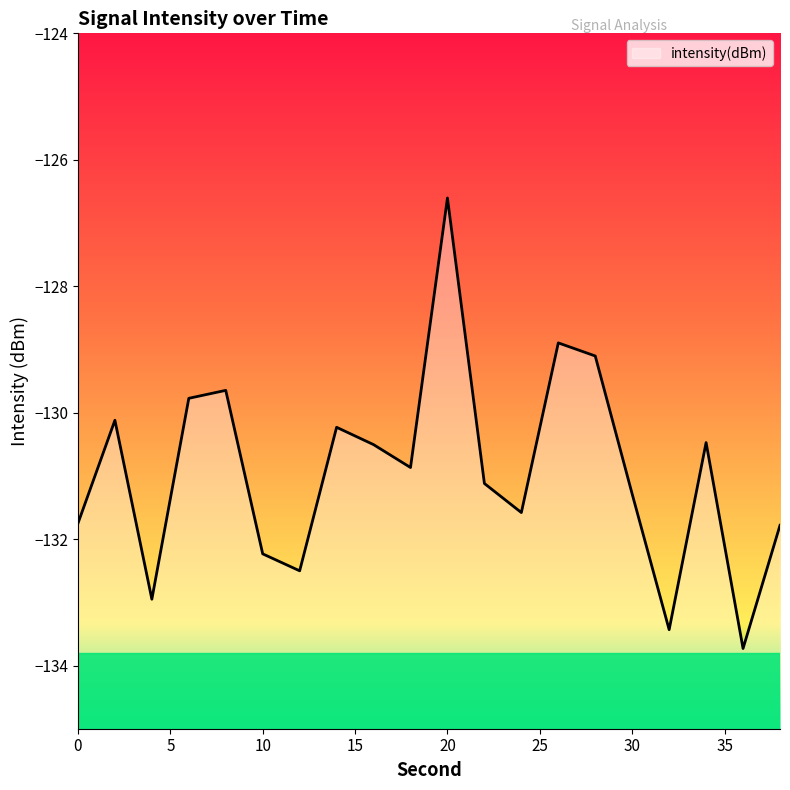

How many values are below -130?

15